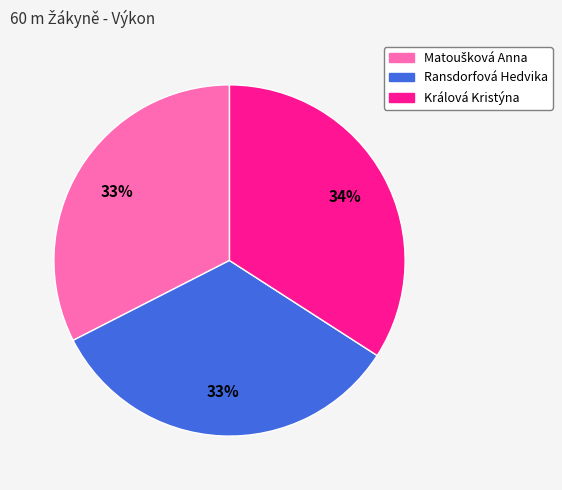

Is there a majority slice in this chart?

No